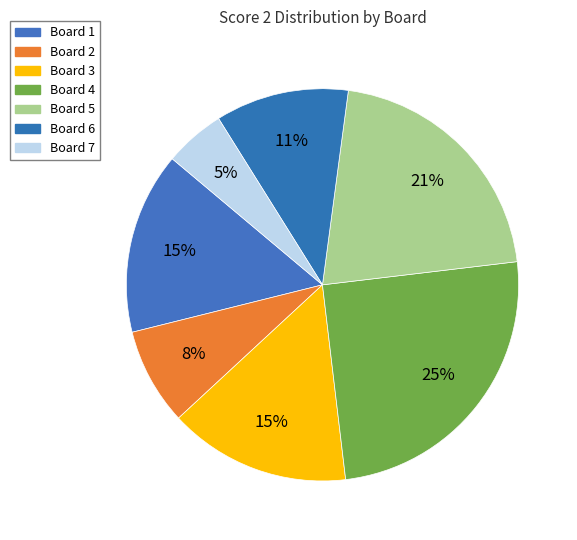

To the nearest percent, what percentage of the pie is Board 2?

8%